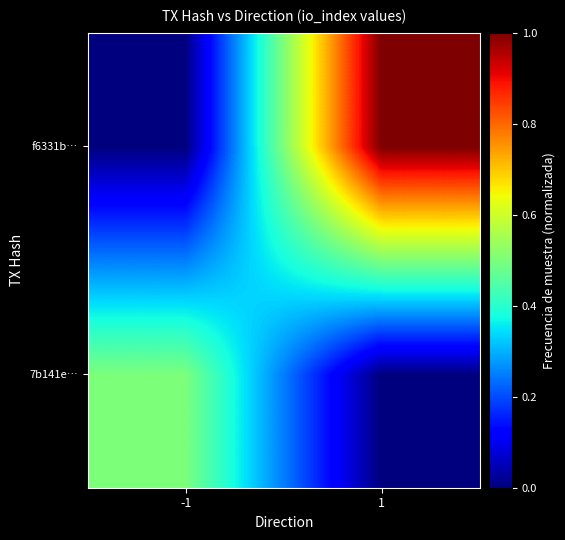

Which series has the widest spread of values?

f6331b…